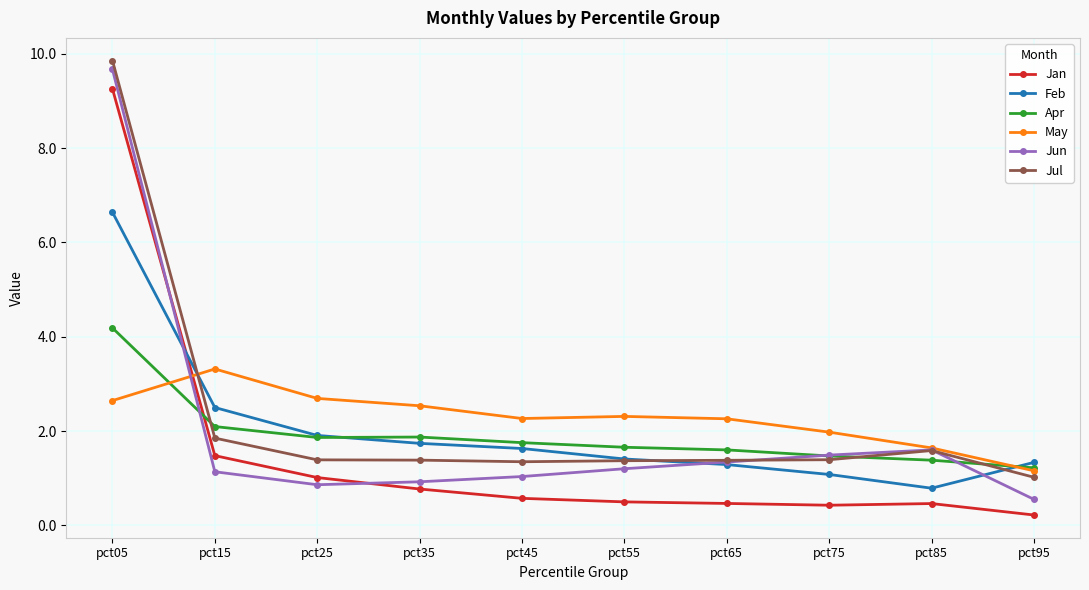

What is the value of the Feb point at the 10th from the left?

1.3